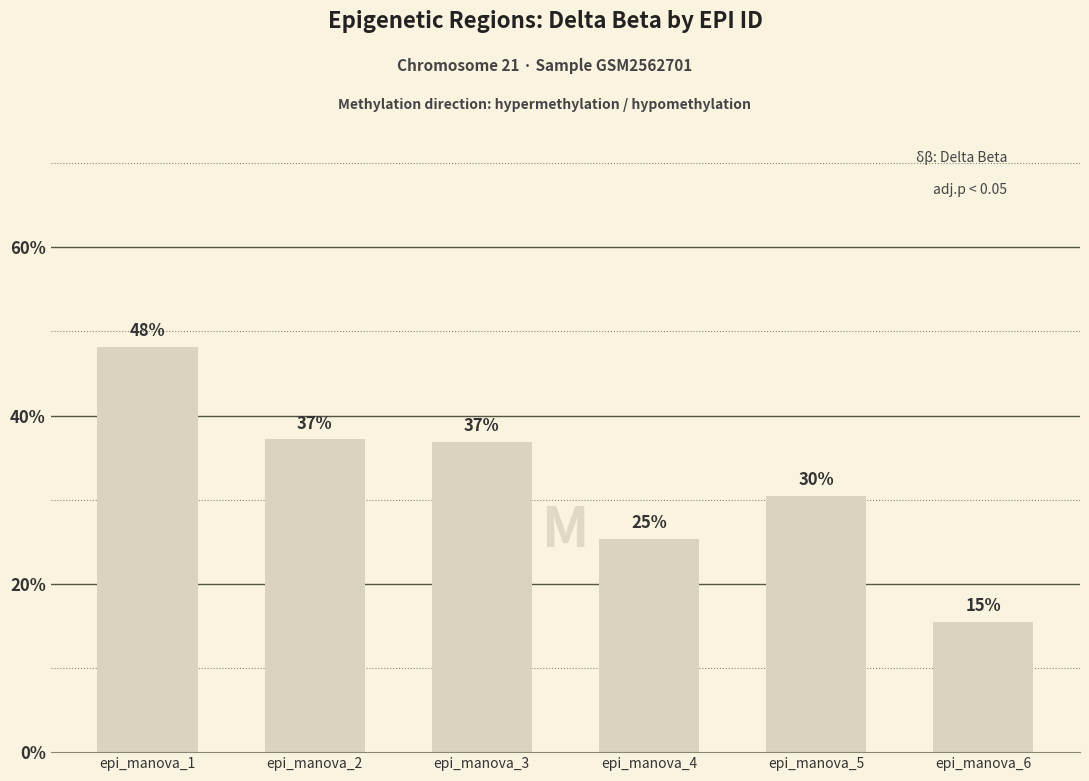

How many distinct data groups are displayed?

1